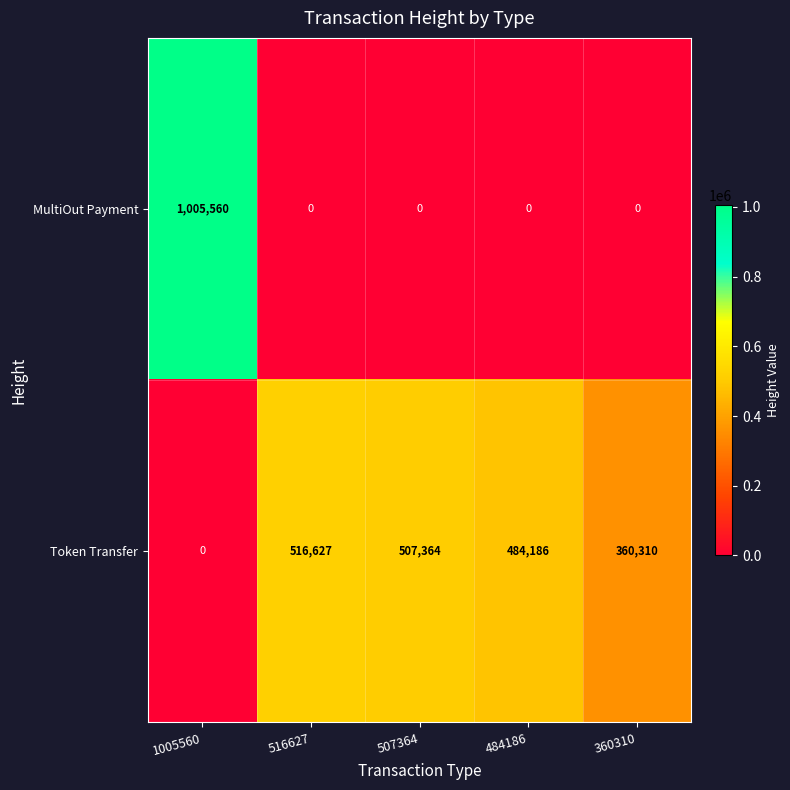

The value of Token Transfer at 507364 is 507364. True or false?

True